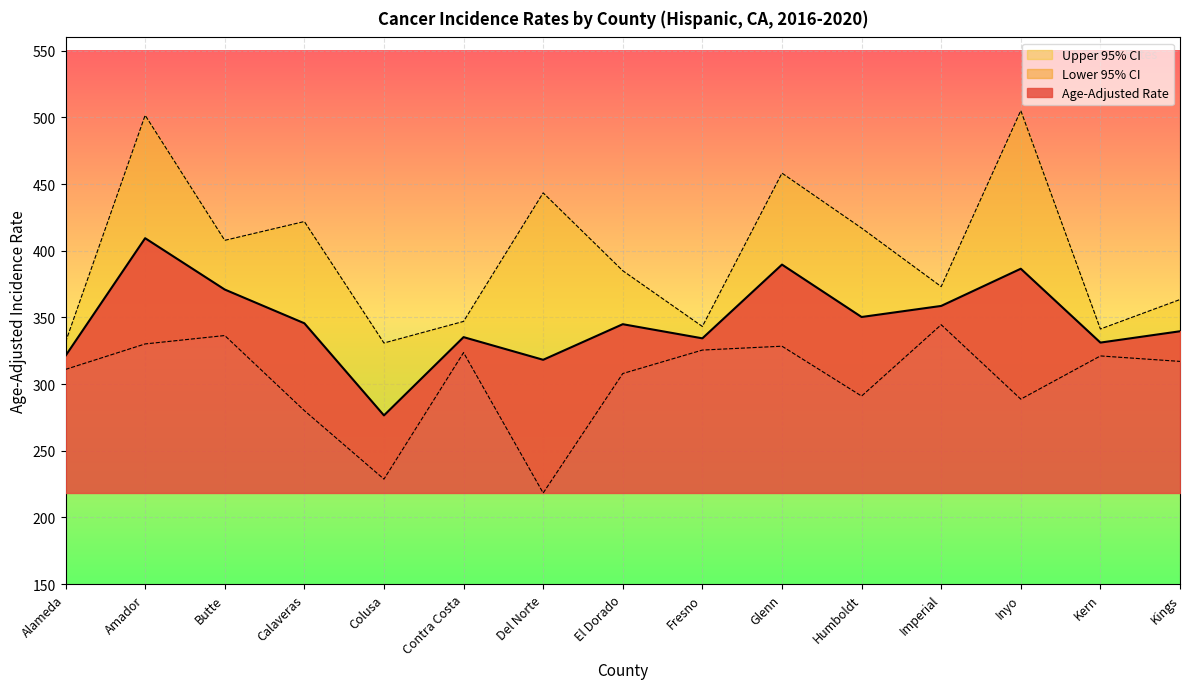

The value of Upper 95% CI at Butte is 407.8. True or false?

True